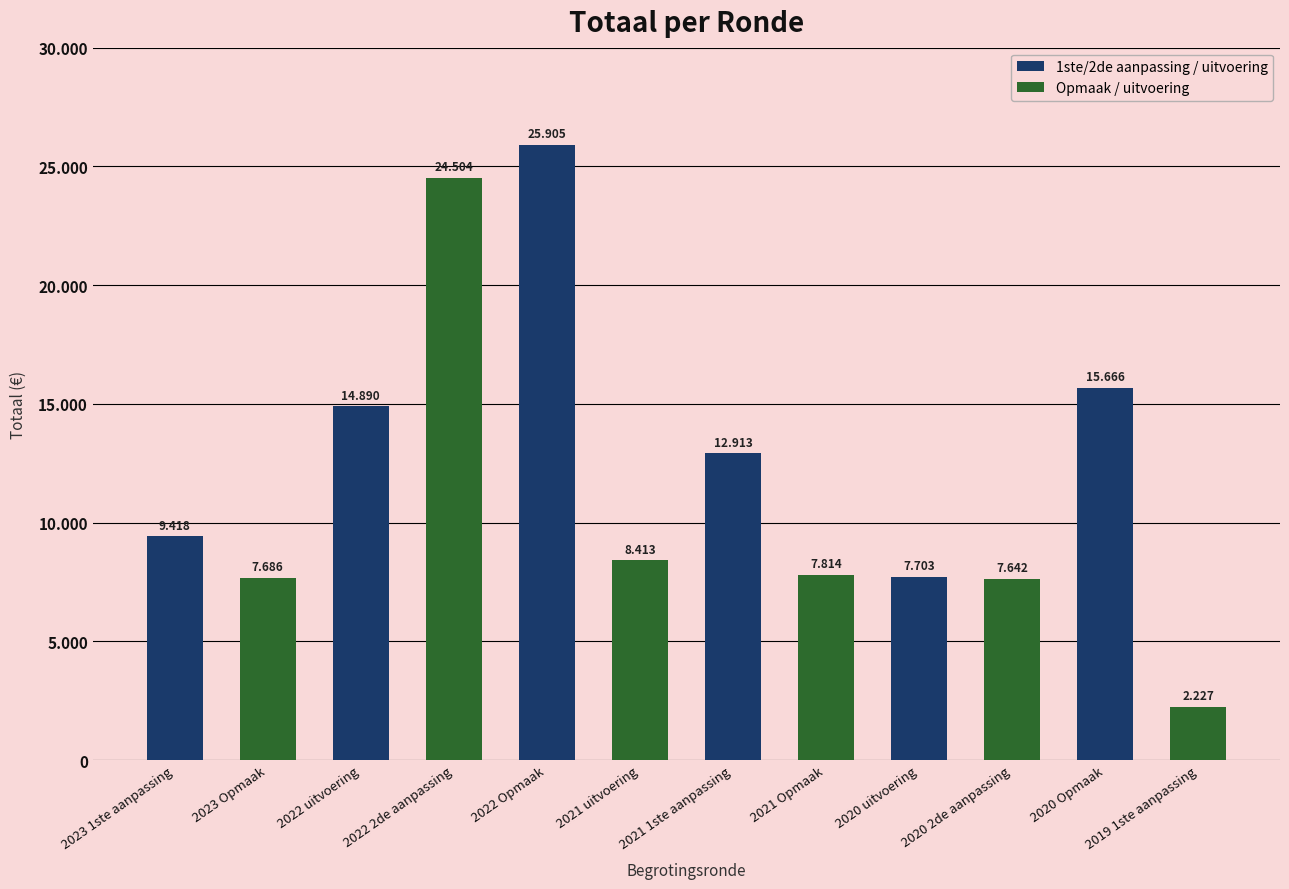

What is the difference between the maximum and minimum values in the Opmaak / uitvoering series?

22277